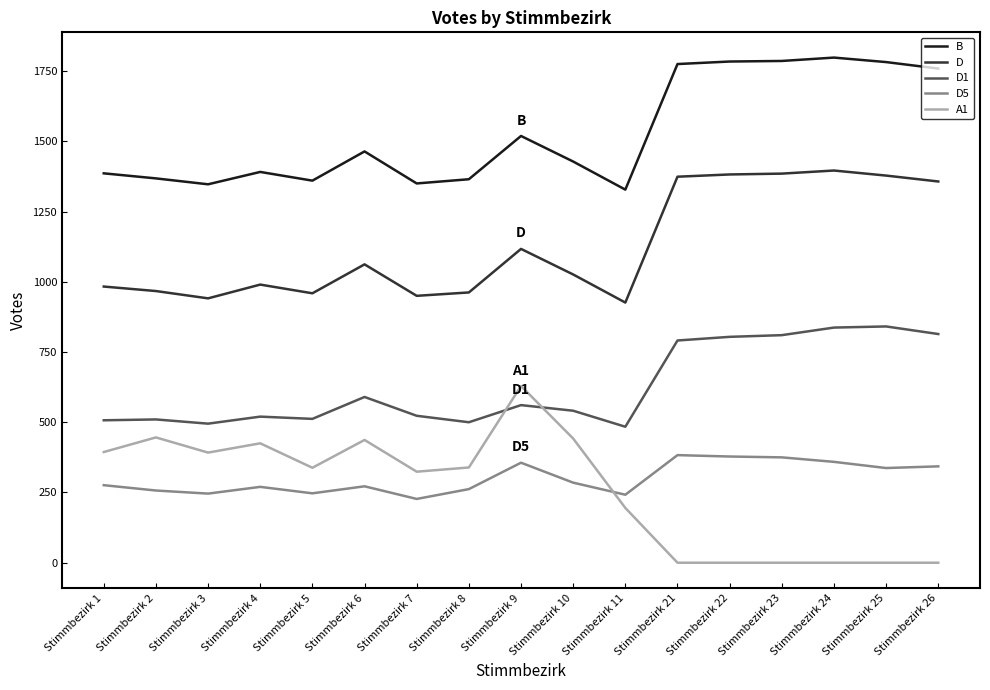

Rank the series by their maximum value, from lowest to highest.

D5, A1, D1, D, B